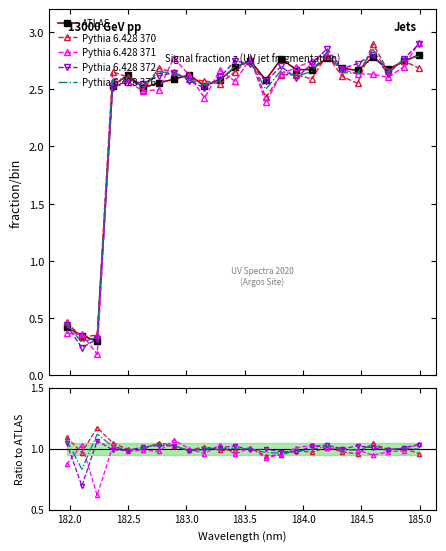

How many categories are shown in the chart?

24